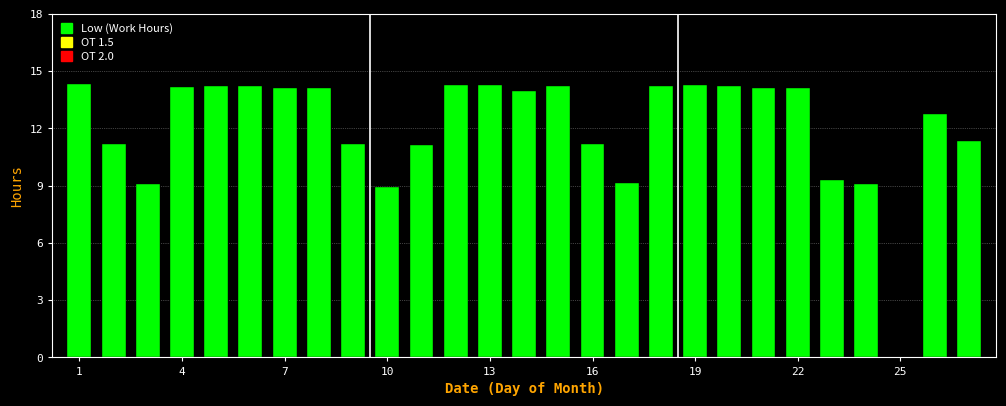

What is the maximum value shown in the chart?

14.3